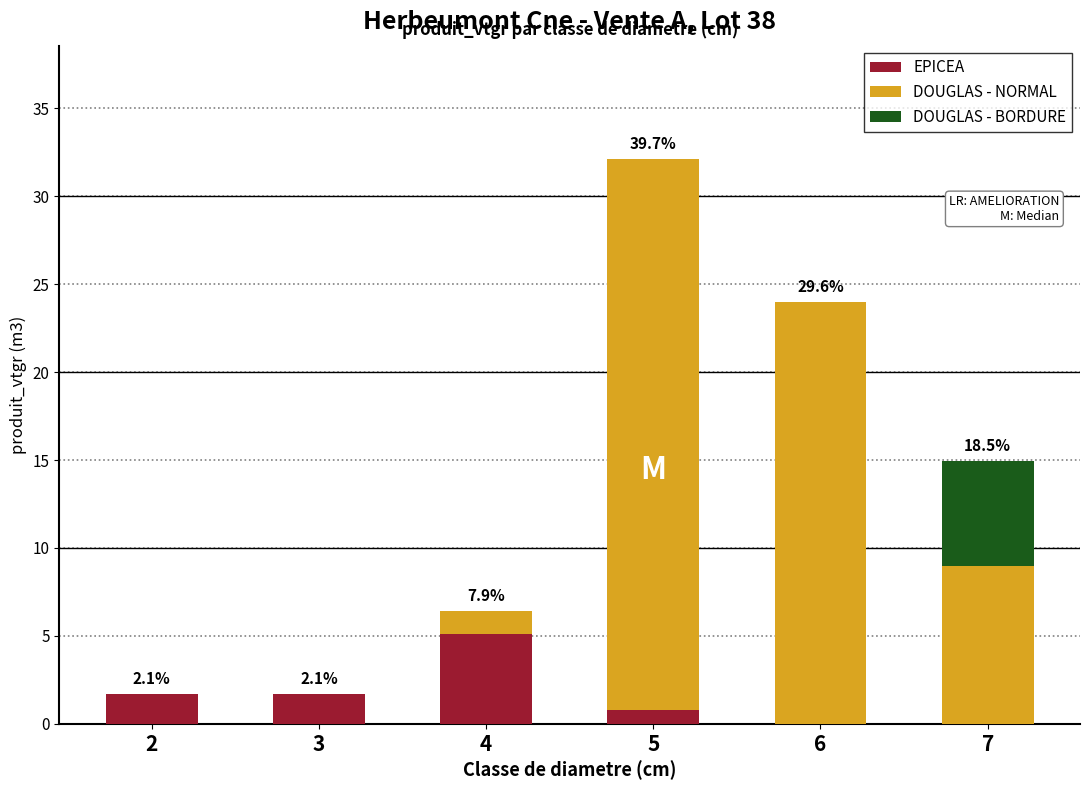

What is the highest value of the EPICEA series?

5.1